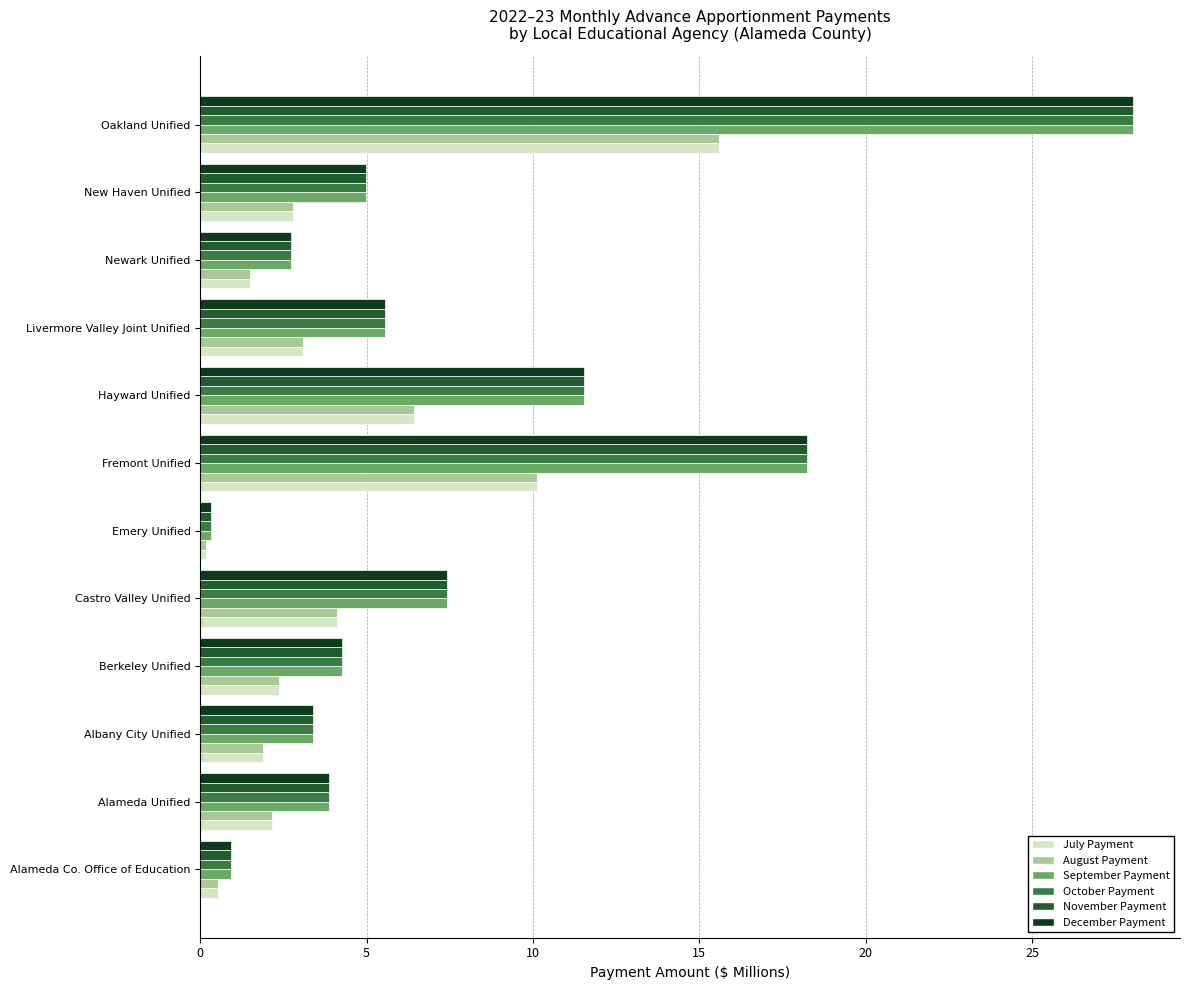

How many values in the September Payment series exceed 4?

7